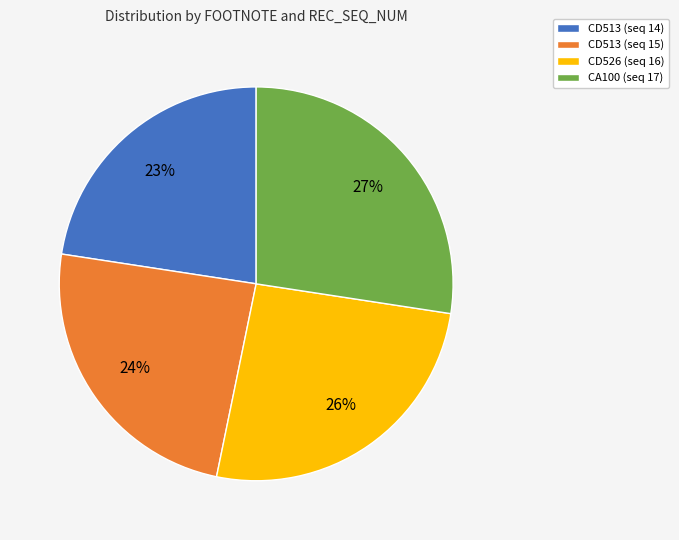

How many slices are in this pie chart?

4